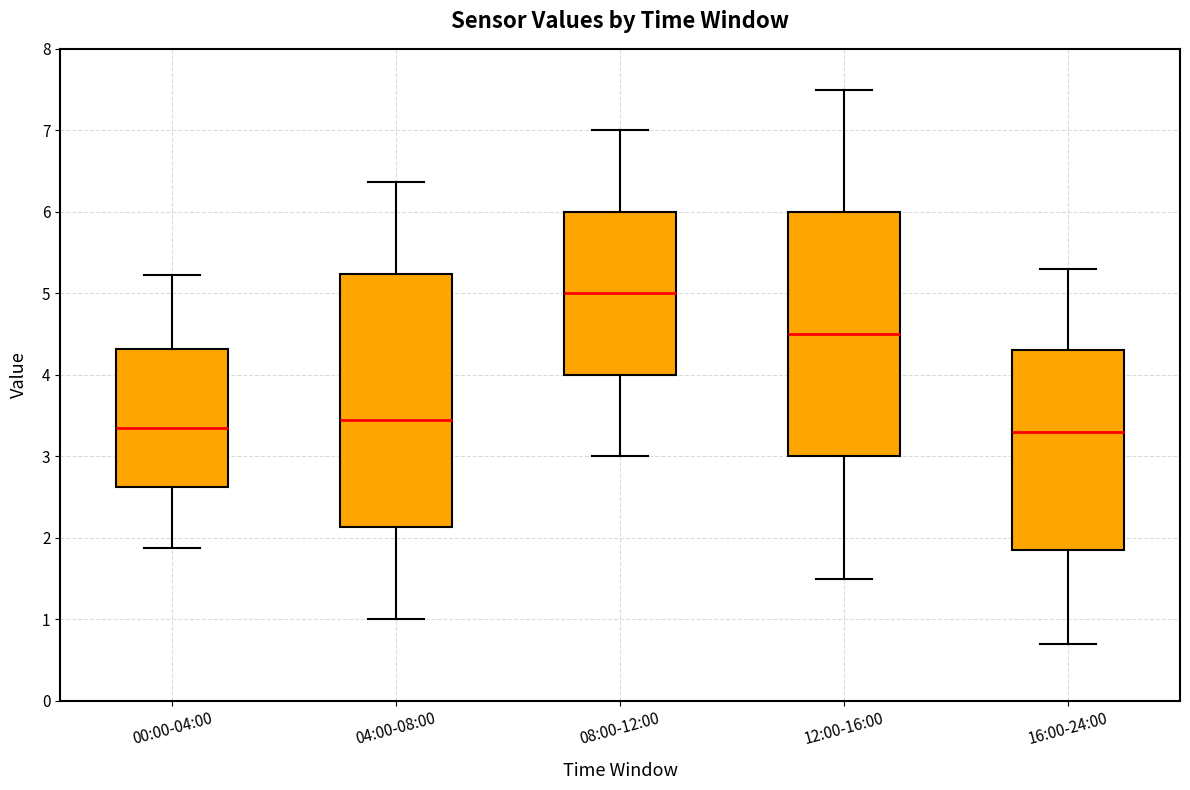

Where is the upper edge of the box for 16:00-24:00 on the y-axis? The values are not printed on the chart, so give them approximately, as read against the axis.

4.3